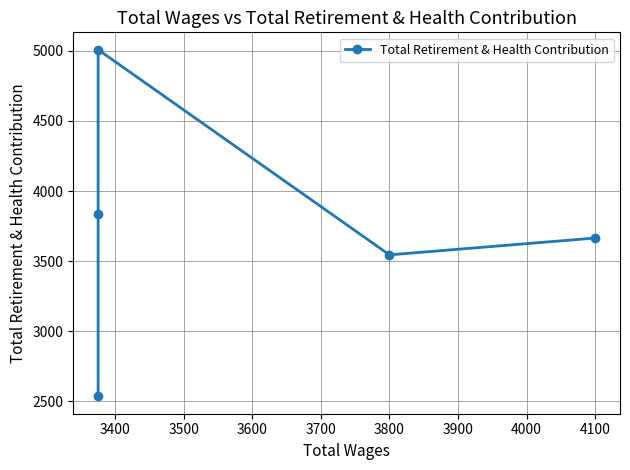

What is the value of the 2nd point from the left?

3545